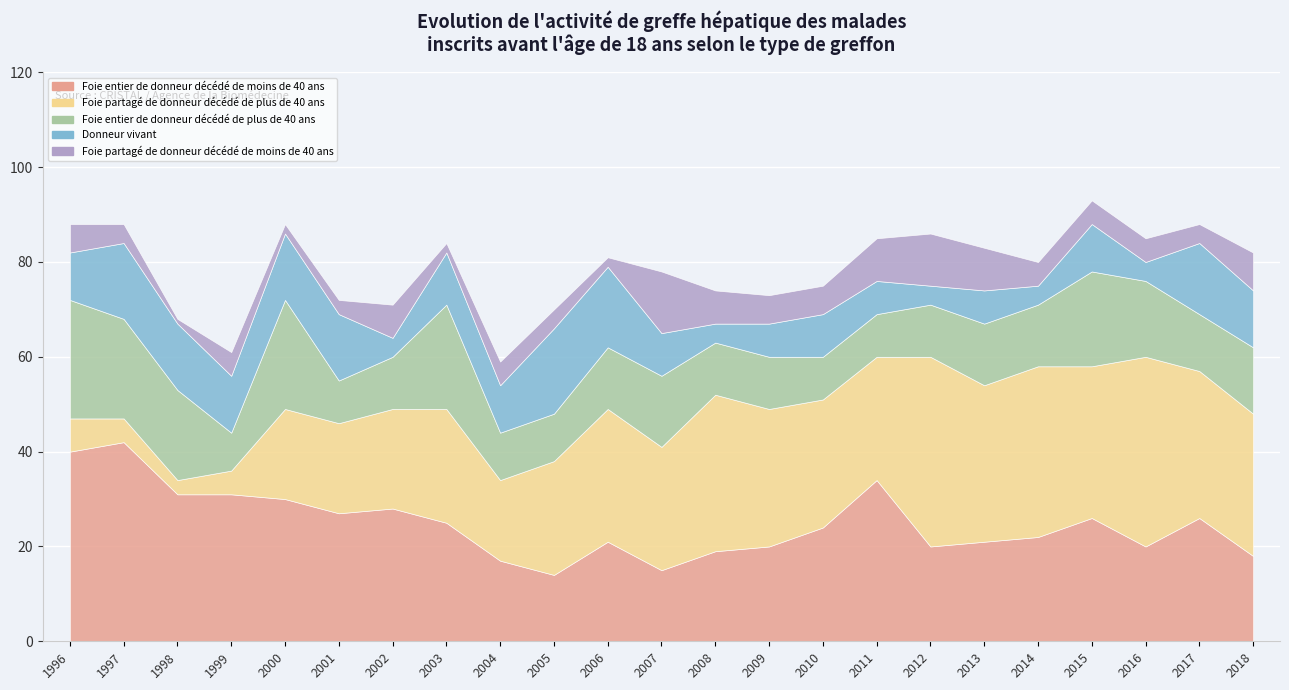

Reading right to left, transcribe all the data shown in this chart.

Foie entier de donneur décédé de moins de 40 ans: 18	26	20	26	22	21	20	34	24	20	19	15	21	14	17	25	28	27	30	31	31	42	40
Foie partagé de donneur décédé de plus de 40 ans: 30	31	40	32	36	33	40	26	27	29	33	26	28	24	17	24	21	19	19	5	3	5	7
Foie entier de donneur décédé de plus de 40 ans: 14	12	16	20	13	13	11	9	9	11	11	15	13	10	10	22	11	9	23	8	19	21	25
Donneur vivant: 12	15	4	10	4	7	4	7	9	7	4	9	17	18	10	11	4	14	14	12	14	16	10
Foie partagé de donneur décédé de moins de 40 ans: 8	4	5	5	5	9	11	9	6	6	7	13	2	4	5	2	7	3	2	5	1	4	6